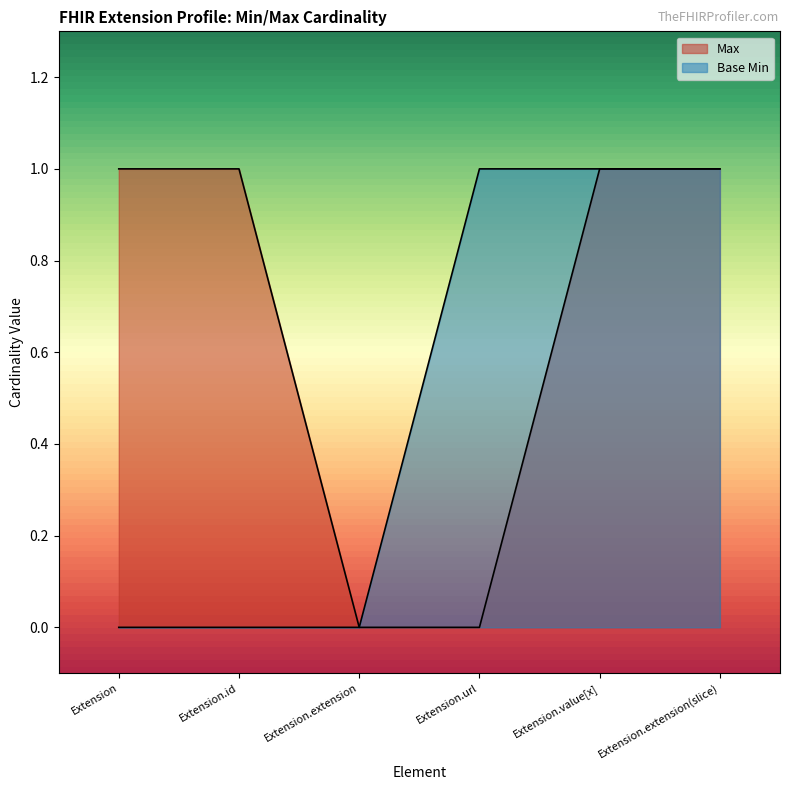

What is the label of the 5th point from the left?

Extension.value[x]